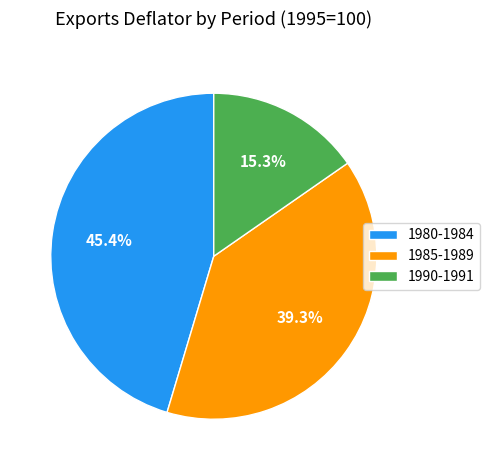

Approximately how many times larger is the value at 1990-1991 compared to 1985-1989?

0.4